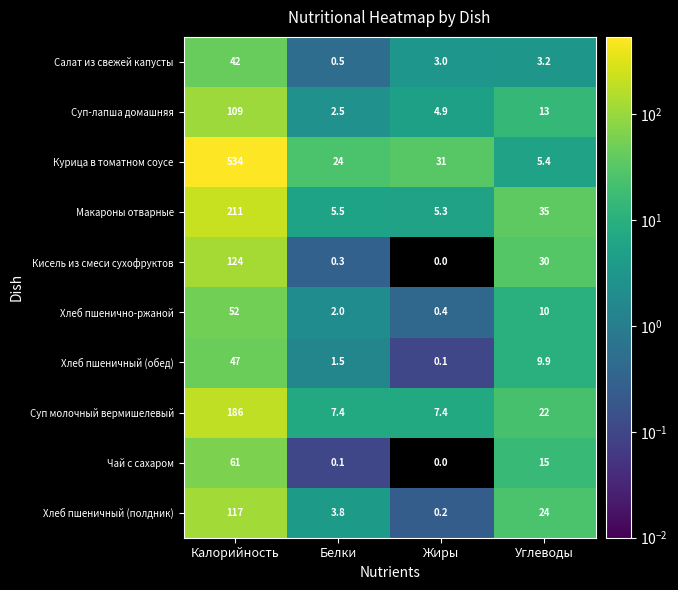

At which category does the chart reach its minimum across all series?

Жиры